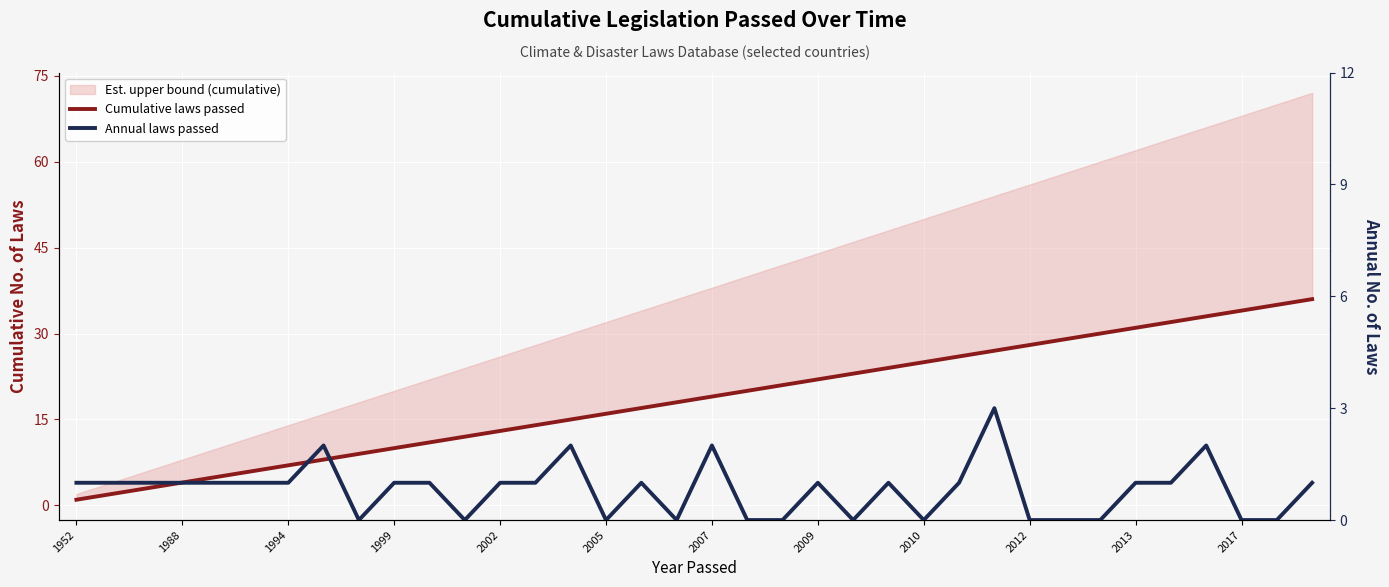

Which series has the largest total across all categories?

Cumulative laws passed